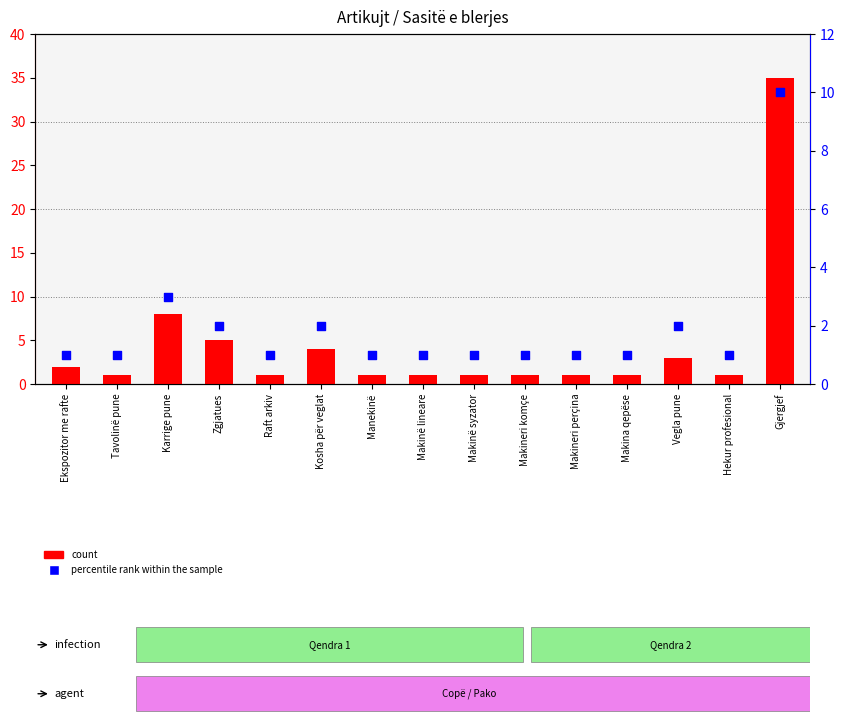

At which category is the sum across all series the highest?

Gjergjef